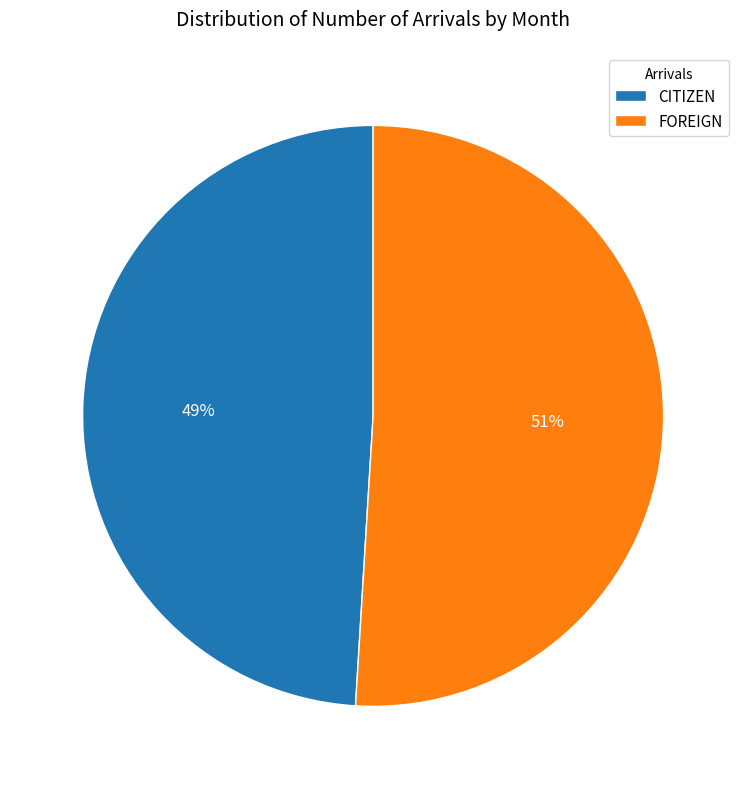

Is the sum of FOREIGN and CITIZEN greater than half?

Yes